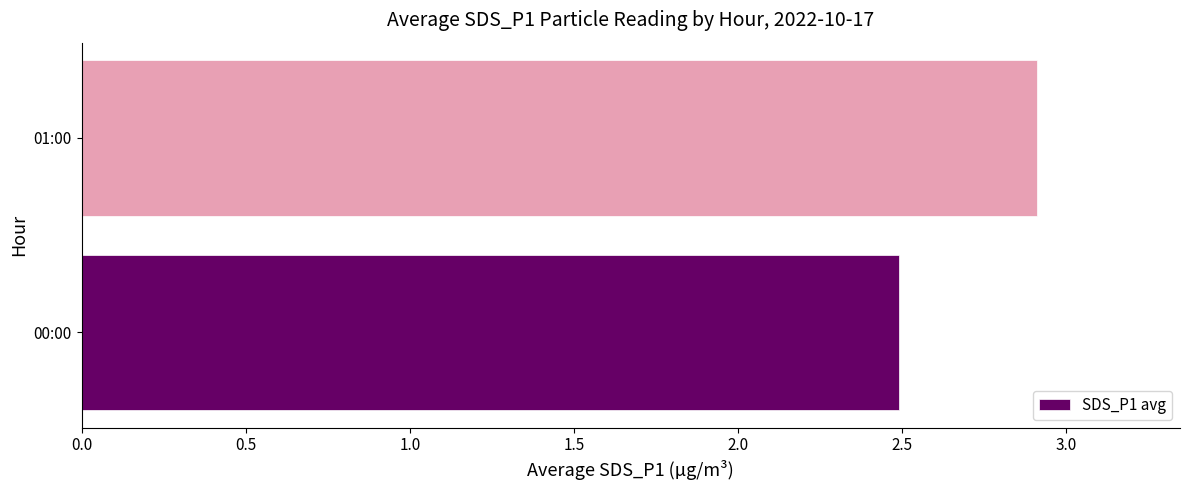

At which category does the chart reach its peak across all series?

01:00